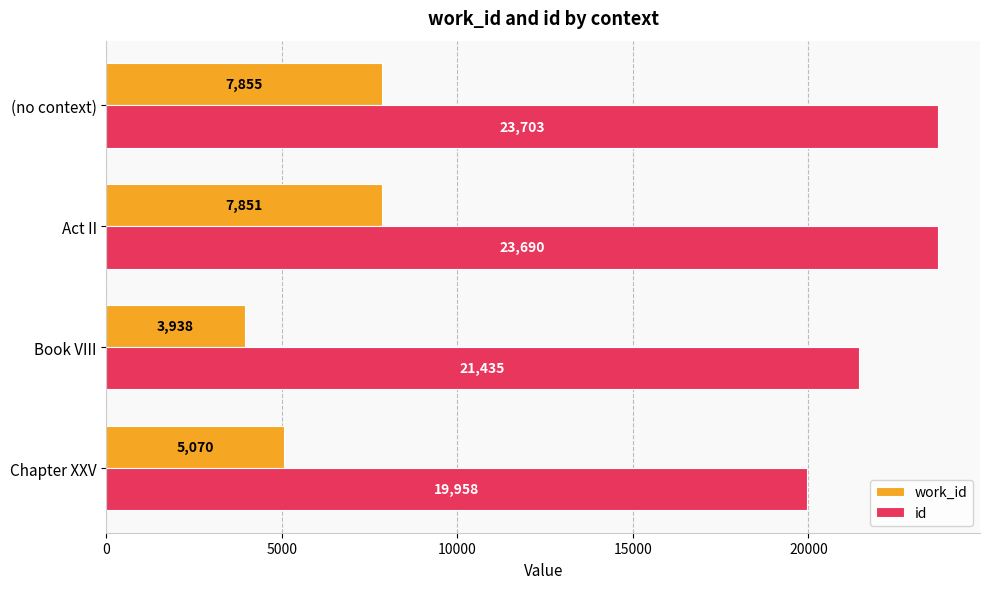

The id series shows 30253 at Book VIII. True or false?

False